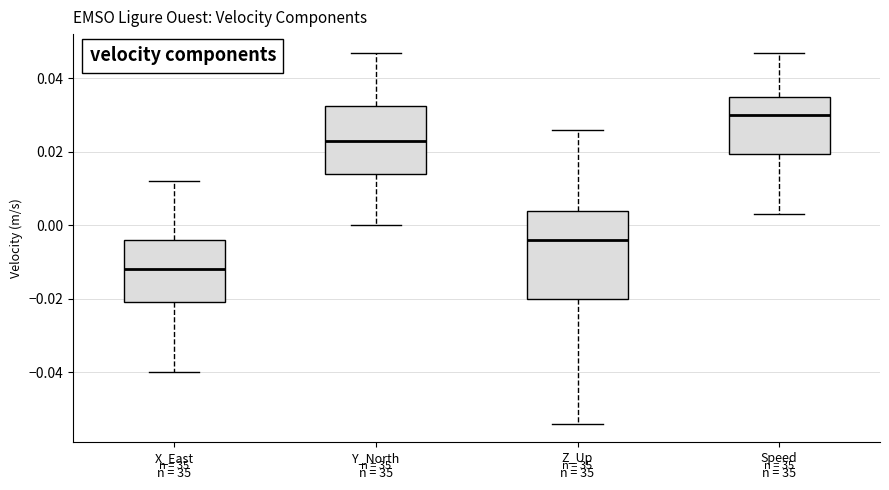

Where does the upper whisker of the box for X_East n = 35 end on the y-axis? The values are not printed on the chart, so give them approximately, as read against the axis.

0.012